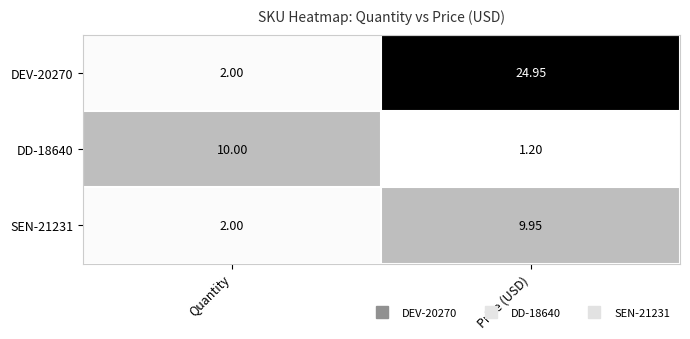

At which label is DEV-20270 closest to 13?

Quantity